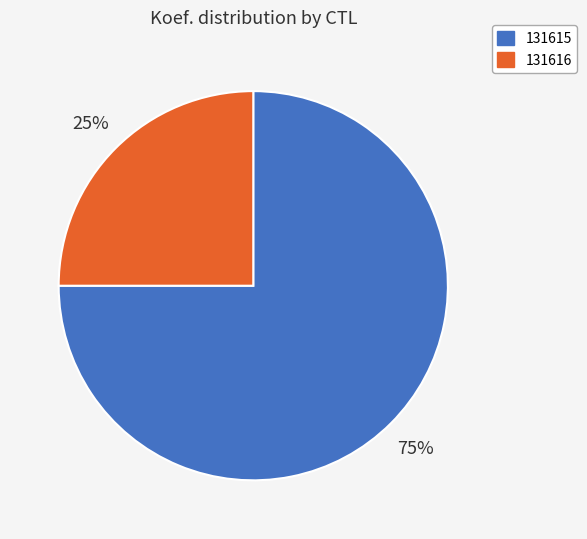

True or false: 131615 accounts for 89% of the total.

False